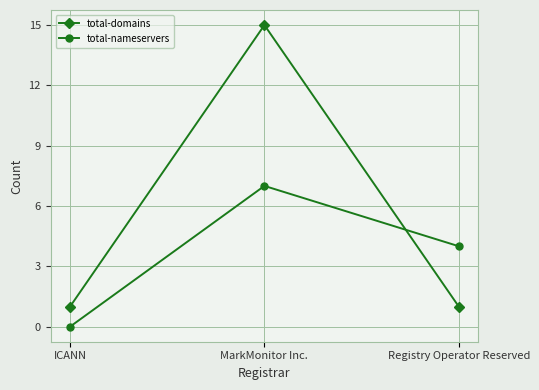

What is the label of the 2nd point from the right?

MarkMonitor Inc.